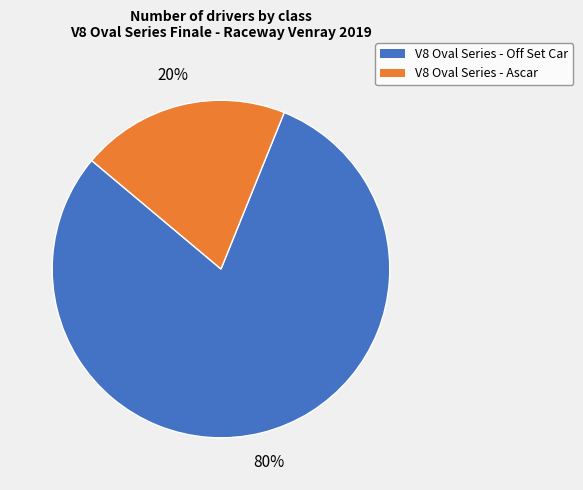

To the nearest percent, what is the difference between the largest and smallest slice percentages?

60%